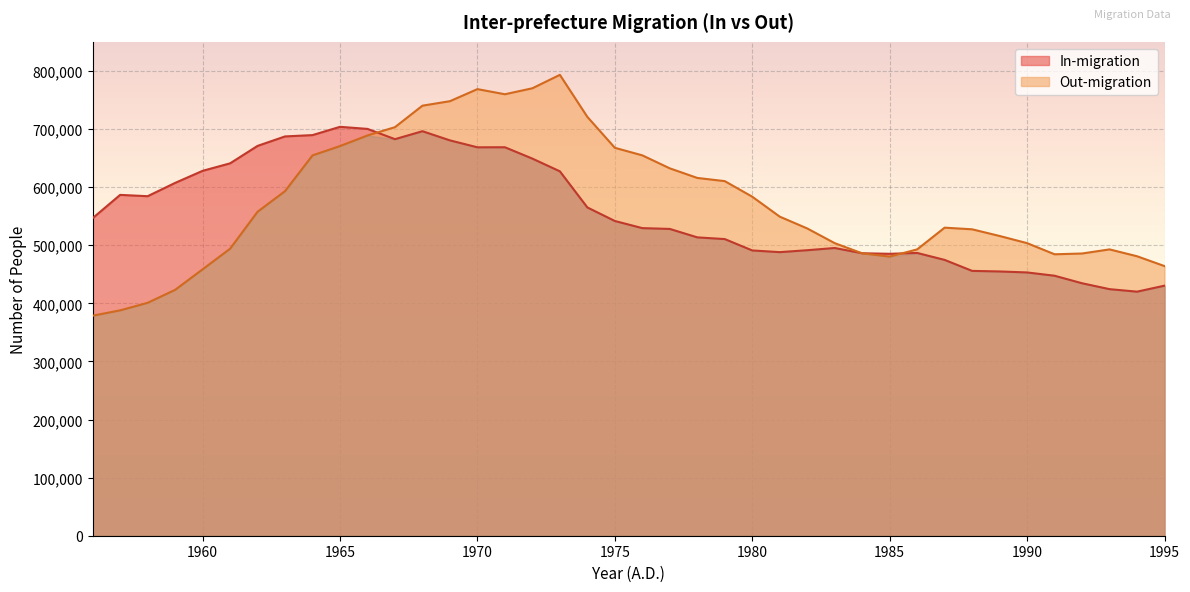

What is the greatest value displayed?

793185